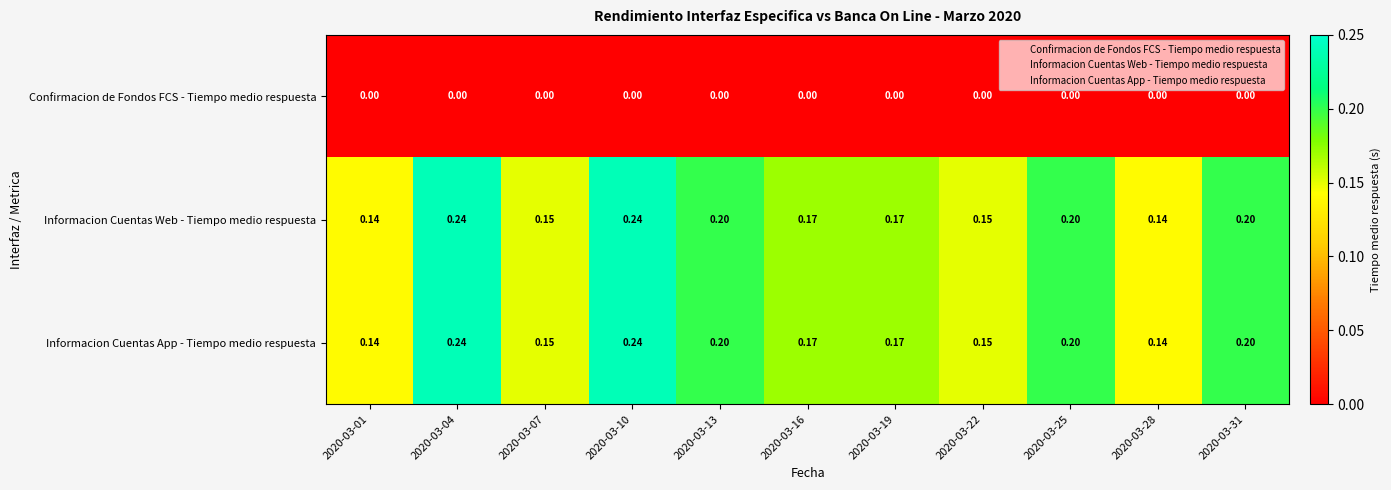

At how many categories does at least one series exceed 0?

11